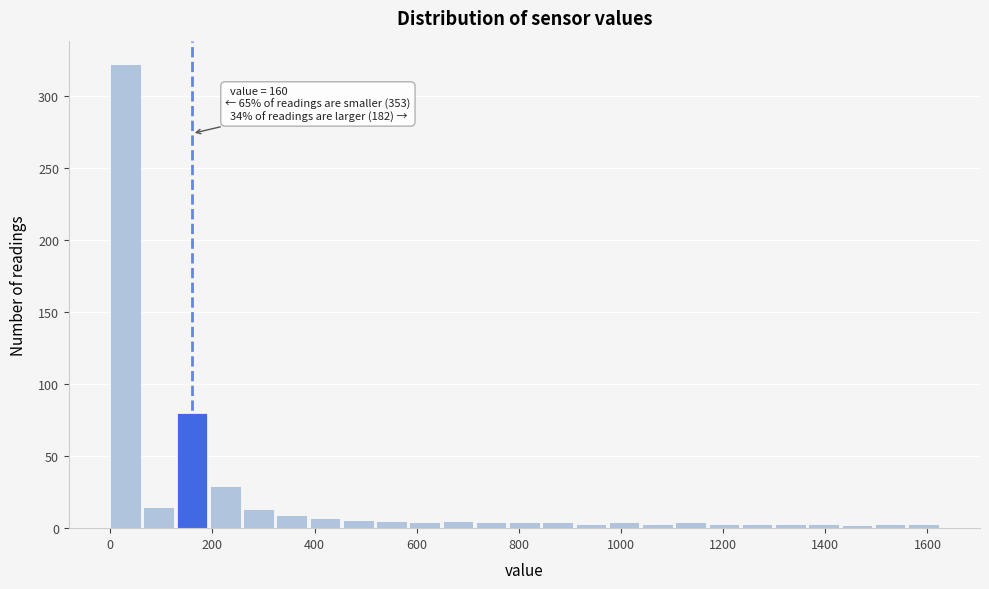

Read against the x-axis, roughly where is the centre of the tallest bar?

20